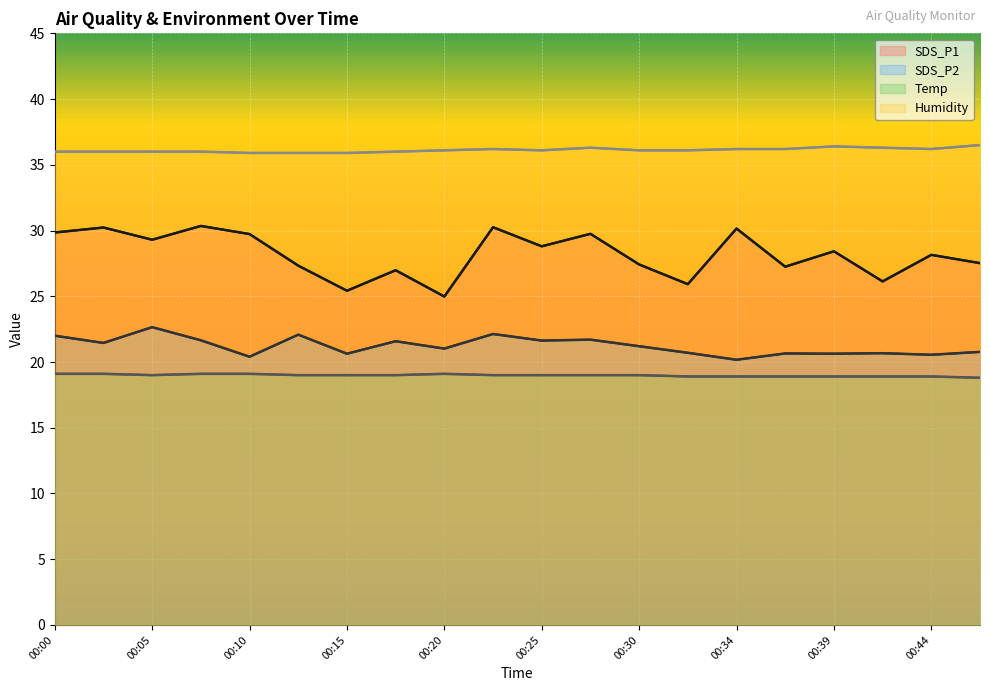

Which category has the lowest value across all series?

00:47